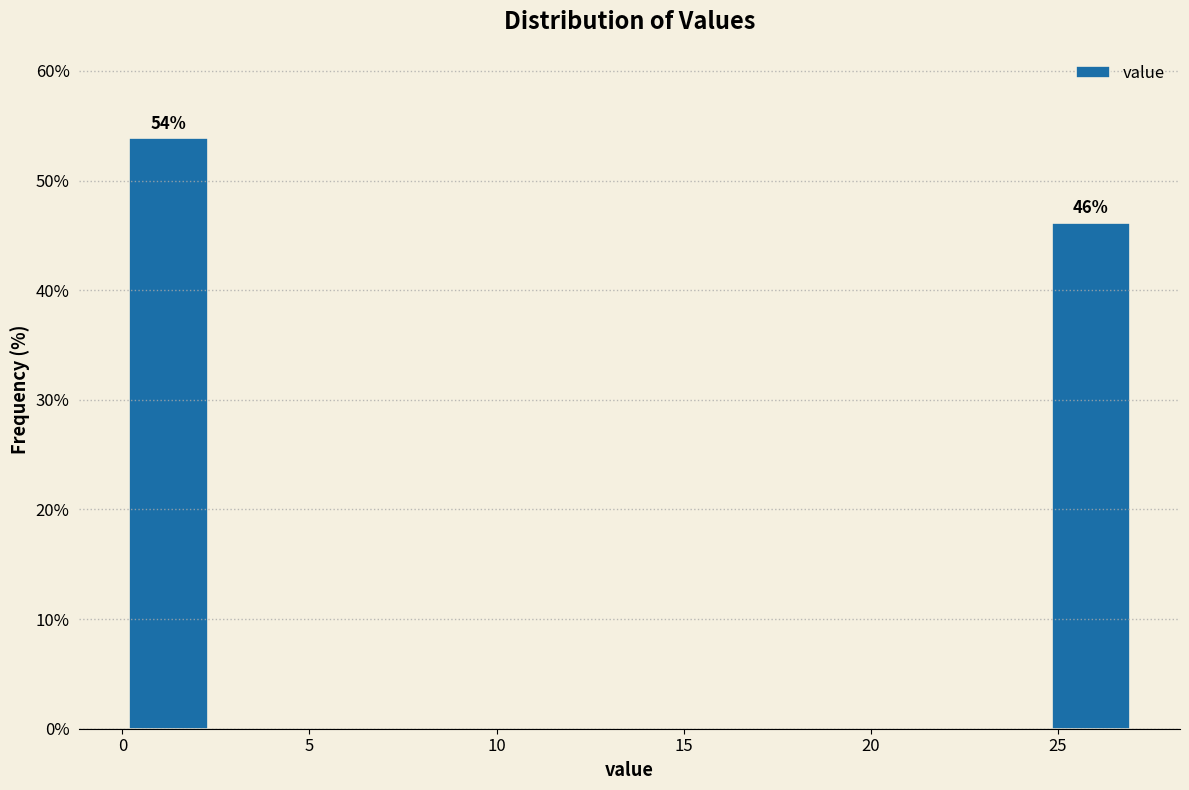

Which range on the x-axis has the tallest bar?

0.0 to 2.5